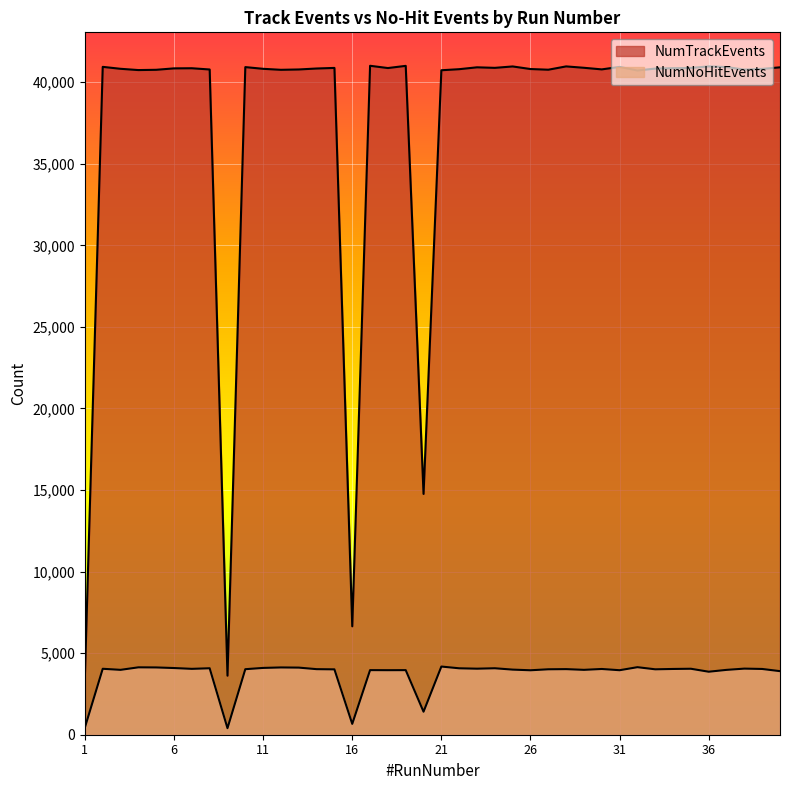

What value does the NumTrackEvents series have at 11, to the nearest 10?

40820